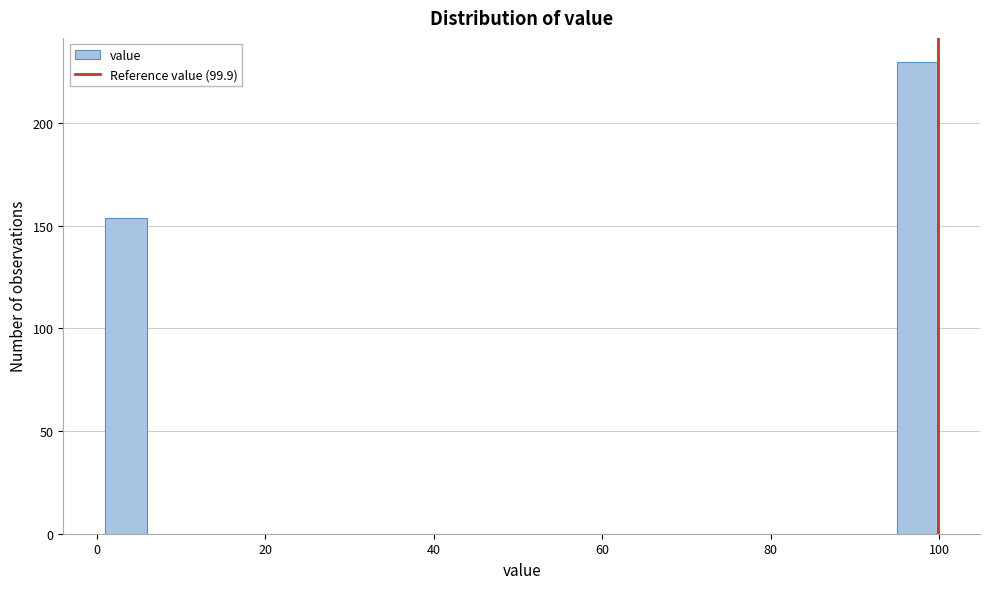

Read against the x-axis, roughly where is the centre of the tallest bar?

98